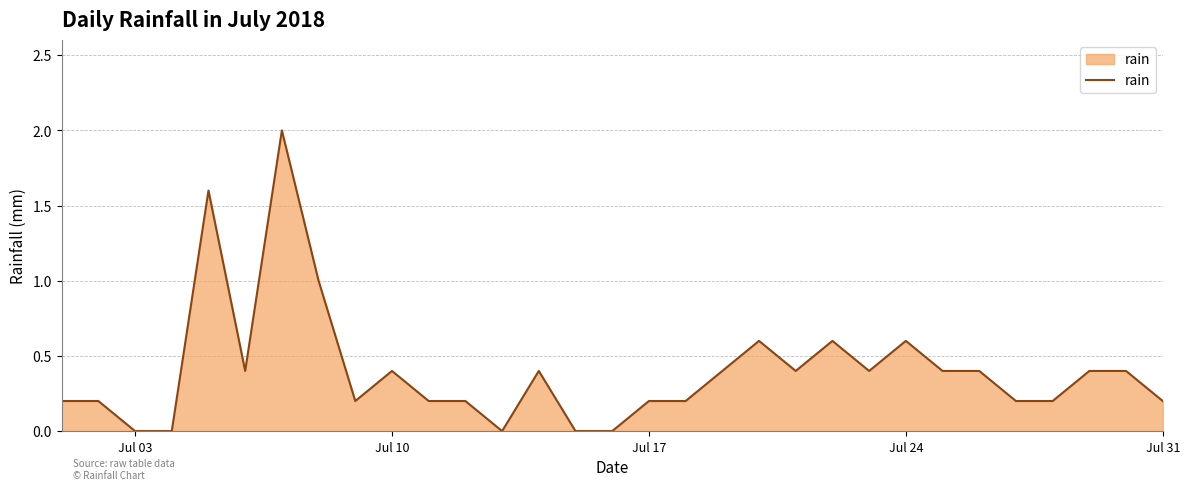

What is the difference between the maximum and minimum values?

2.0